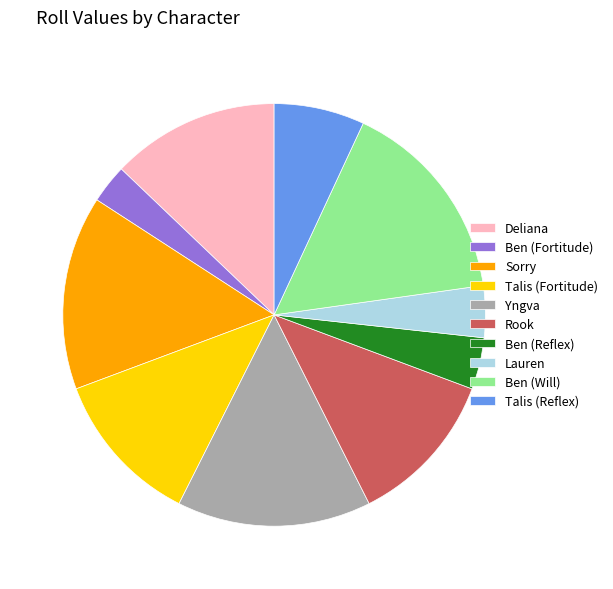

Is it true that Ben (Fortitude) is 3% of the pie?

True